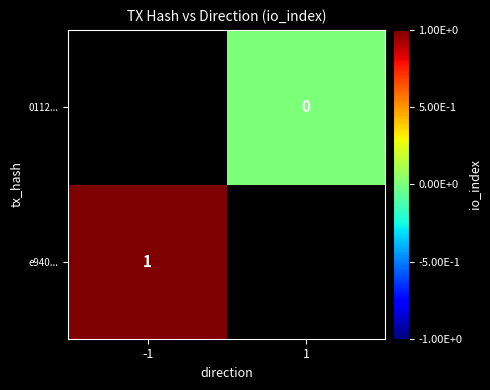

Which has a higher value, 1 or -1?

-1